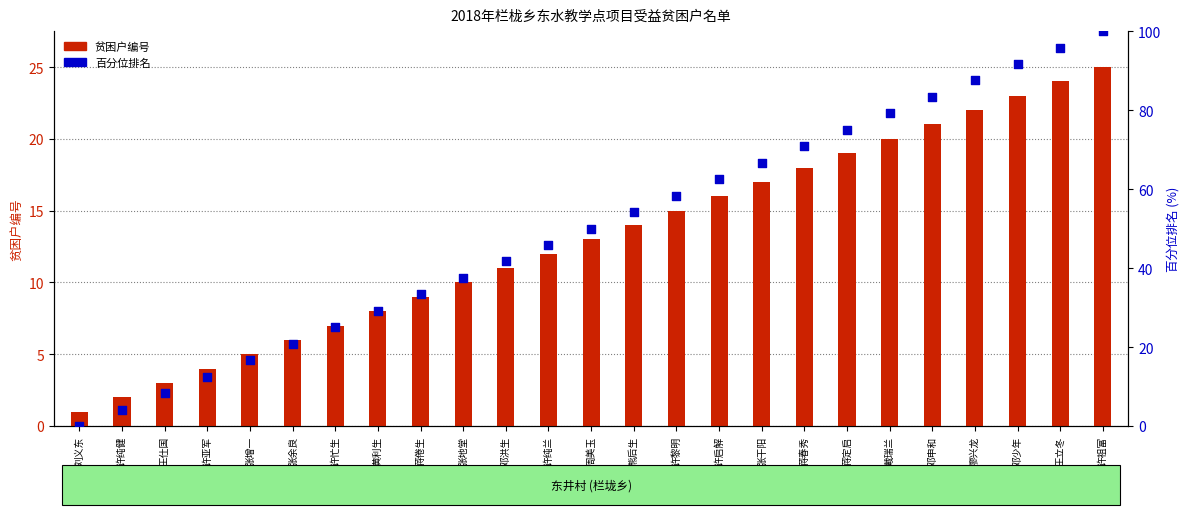

Which series has the widest spread of Y values?

百分位排名